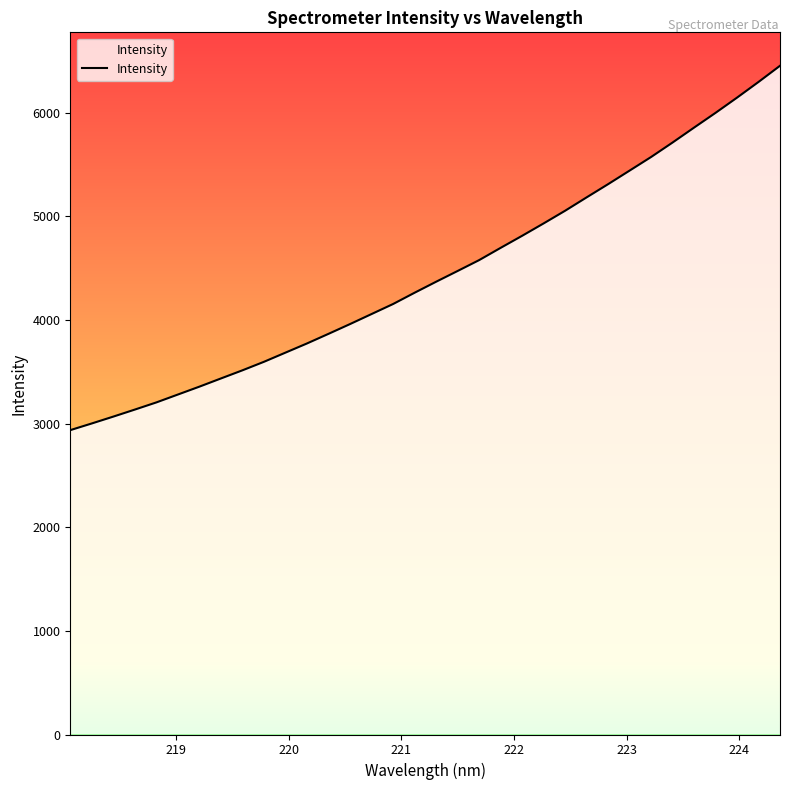

What is the minimum value shown in the chart?

2937.4